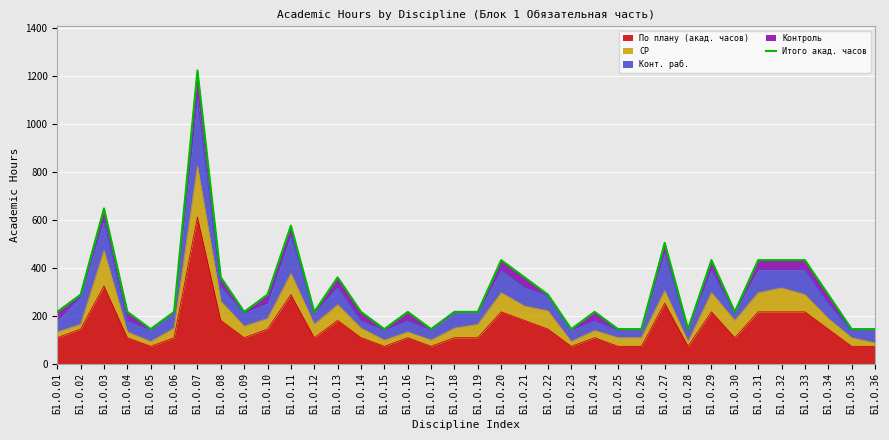

Where does the data first go above 216?

Б1.О.02